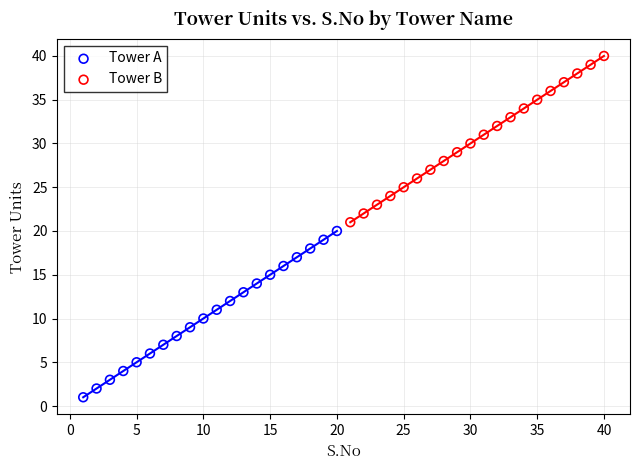

Which series contains the lowest Y value?

Tower A